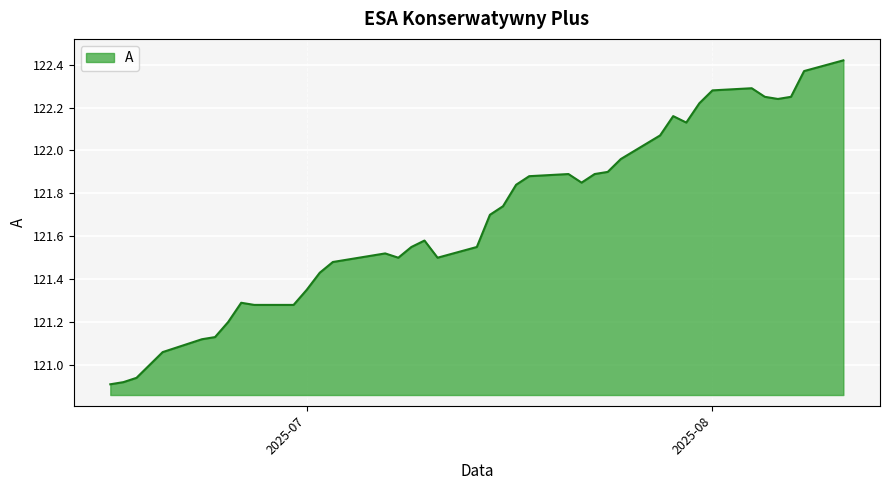

How many lines are shown in the chart?

1